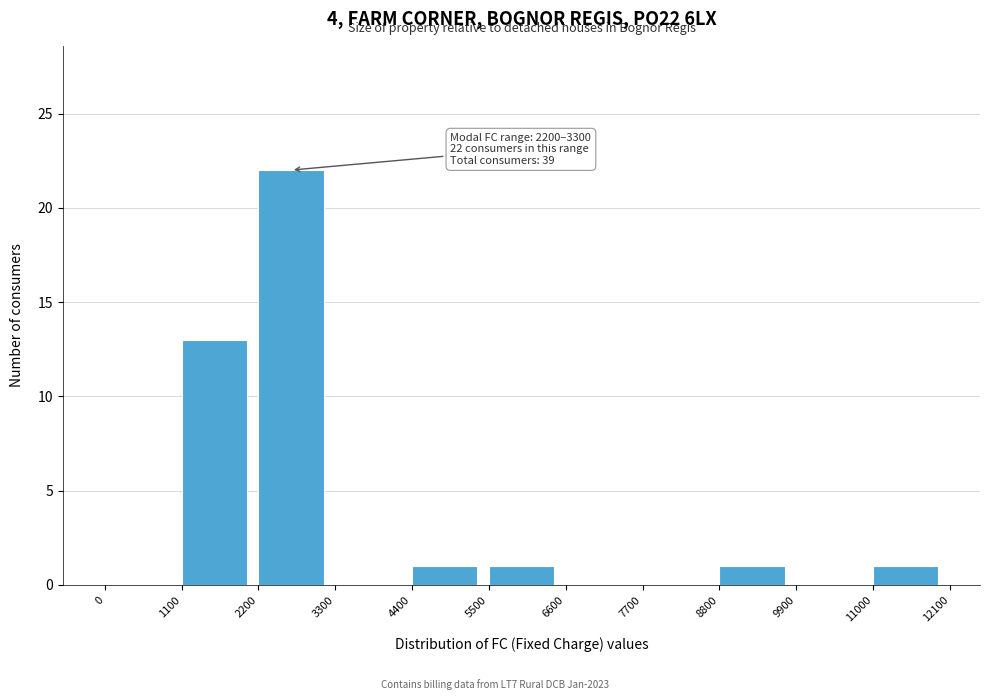

Over which range of the x-axis is the bar tallest?

2200 to 3300